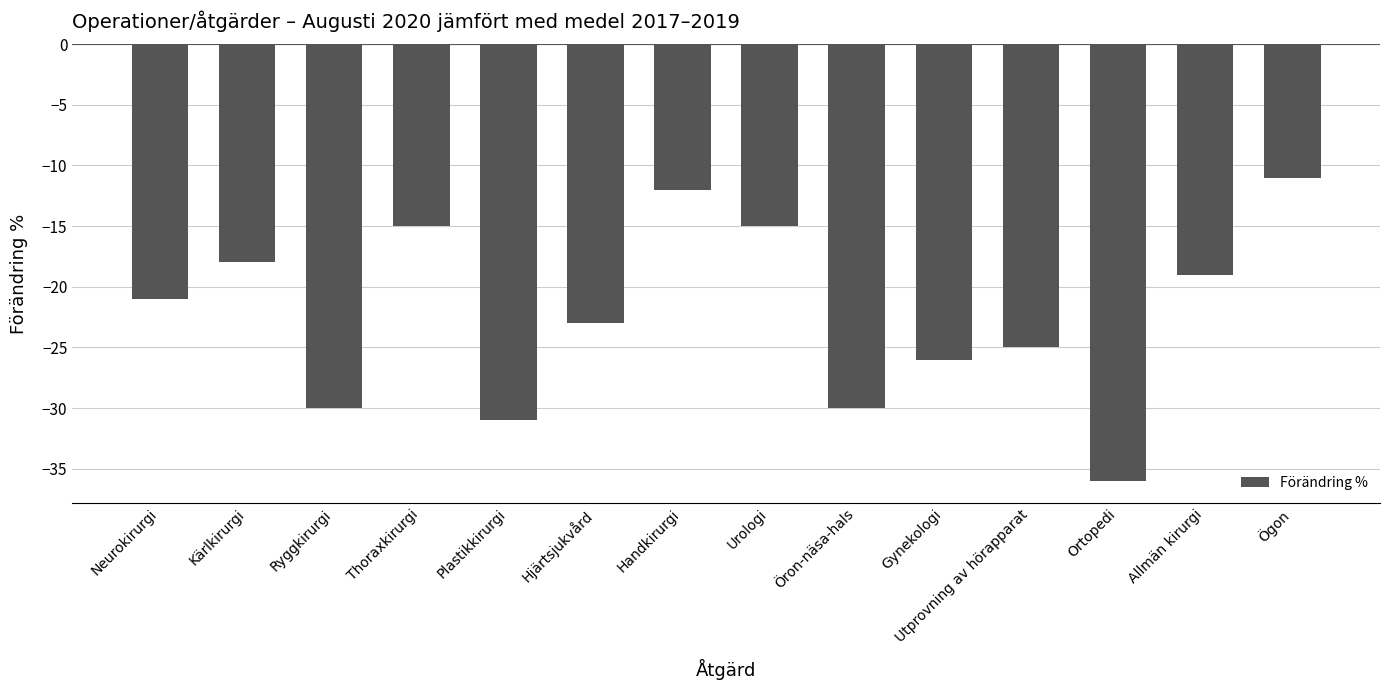

What is the change in value from Hjärtsjukvård to Urologi?

+8